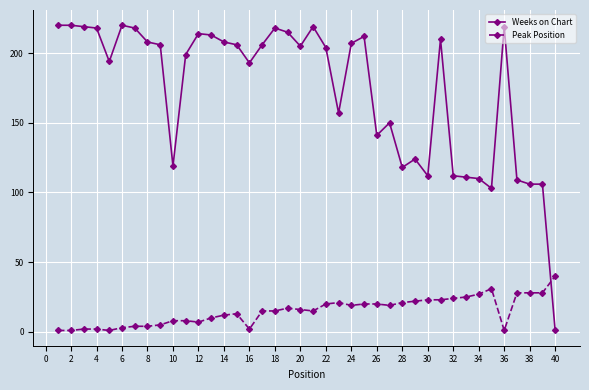

What are all the series names shown in the legend?

Weeks on Chart, Peak Position